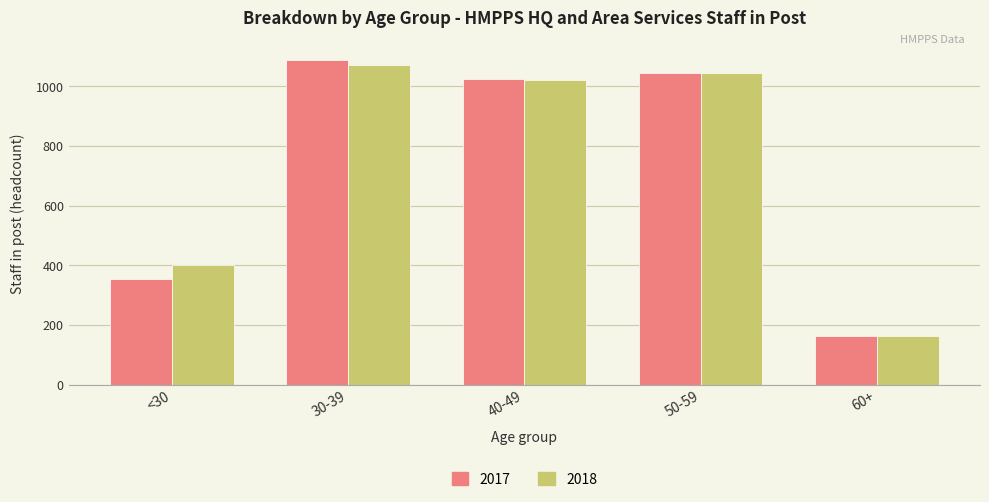

How many values in the 2017 series are below 1025?

2